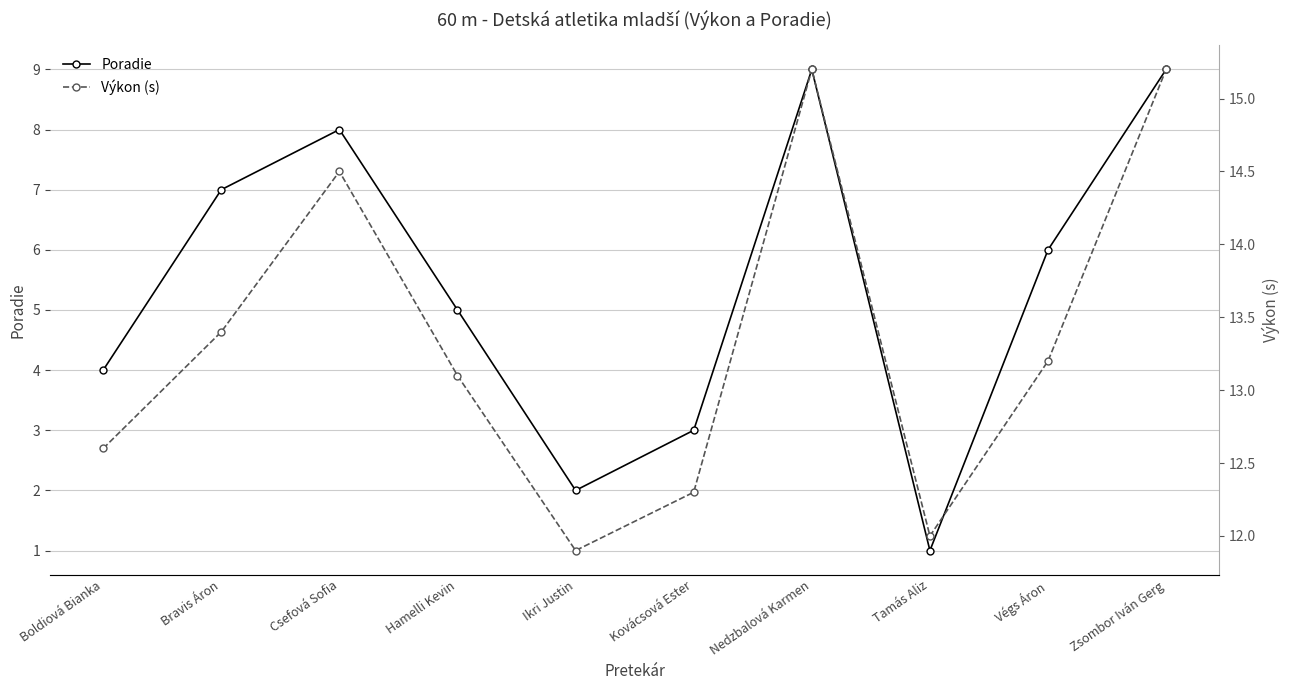

How many interior local valleys does the Výkon (s) series have?

2